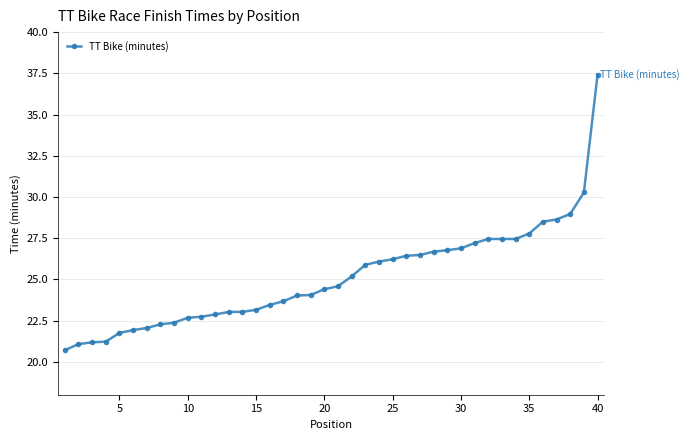

What is the average value?

25.1